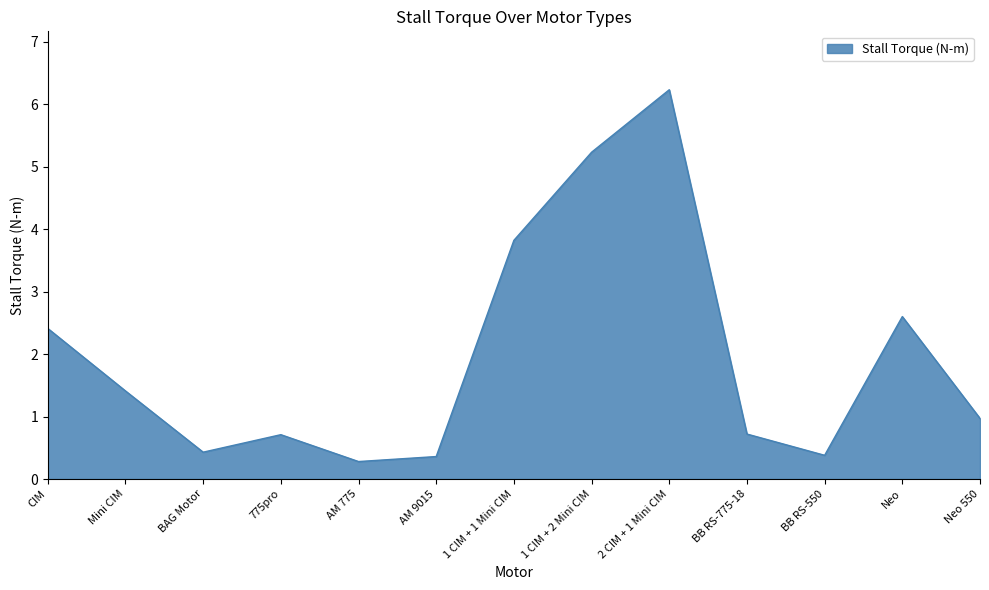

Which label corresponds to the smallest value in the chart?

AM 775